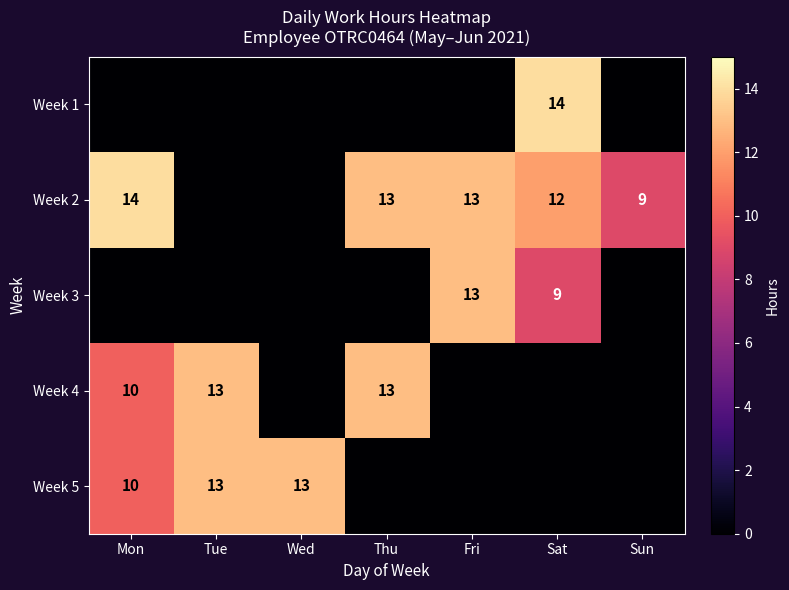

What is the sum of the Week 2 values at Mon and Sat?

26